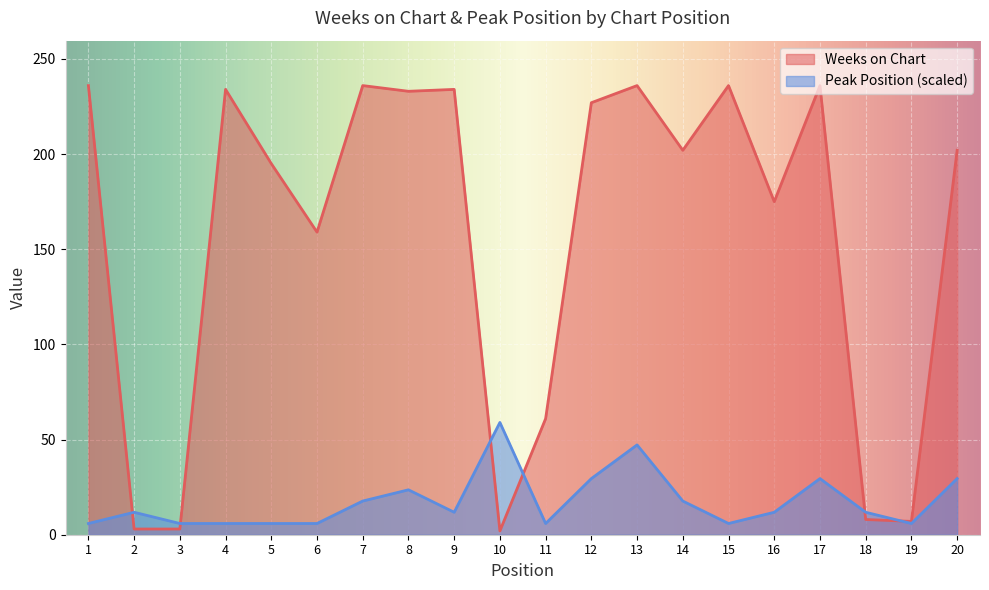

Reading left to right, transcribe all the data shown in this chart.

Weeks on Chart: 1=236.0	2=3.0	3=3.0	4=234.0	5=195.0	6=159.0	7=236.0	8=233.0	9=234.0	10=2.0	11=61.0	12=227.0	13=236.0	14=202.0	15=236.0	16=175.0	17=236.0	18=8.0	19=7.0	20=202.0
Peak Position: 1=5.9	2=11.8	3=5.9	4=5.9	5=5.9	6=5.9	7=17.7	8=23.6	9=11.8	10=59.0	11=5.9	12=29.5	13=47.2	14=17.7	15=5.9	16=11.8	17=29.5	18=11.8	19=5.9	20=29.5